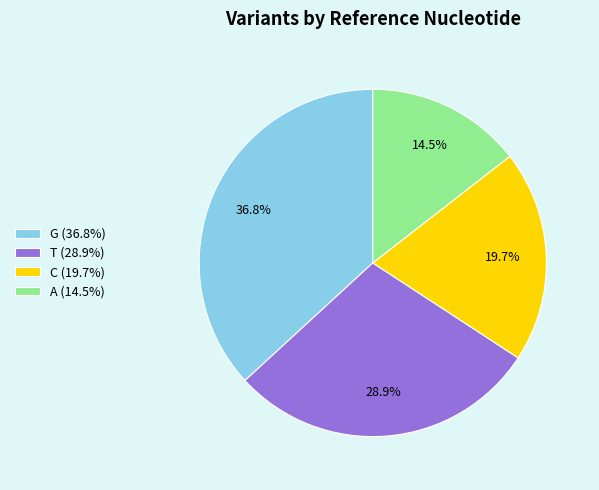

Do C (19.7%) and G (36.8%) together represent more than half of the pie?

Yes